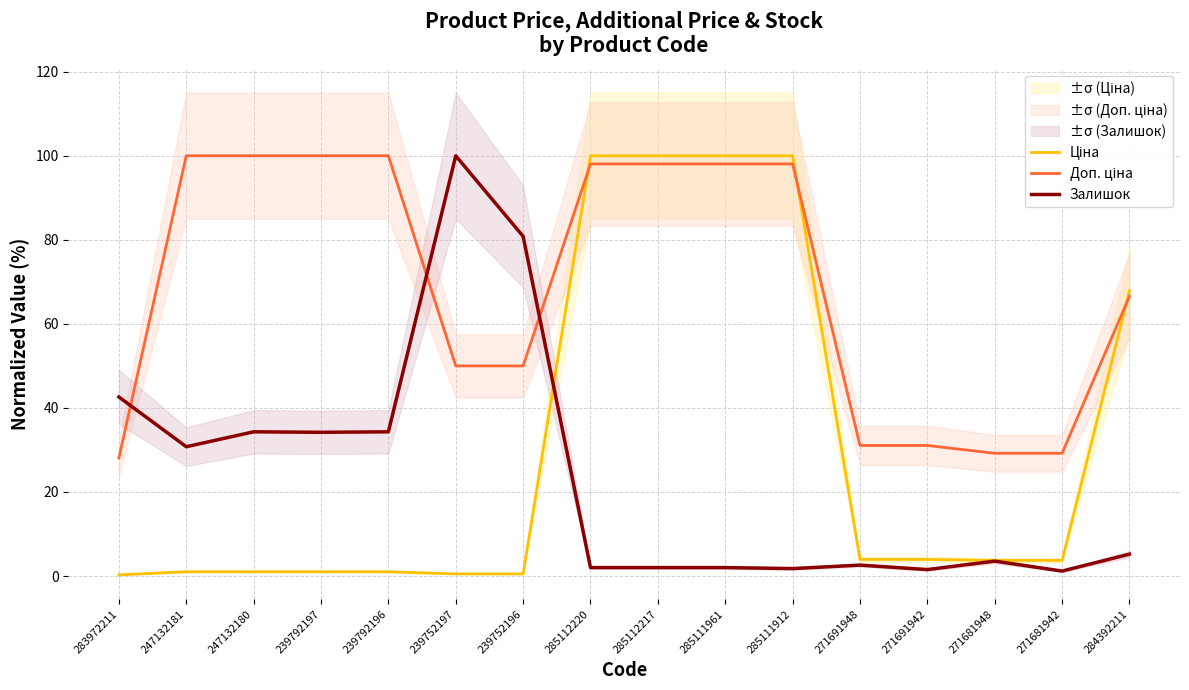

At which label does Залишок reach its peak?

239752197